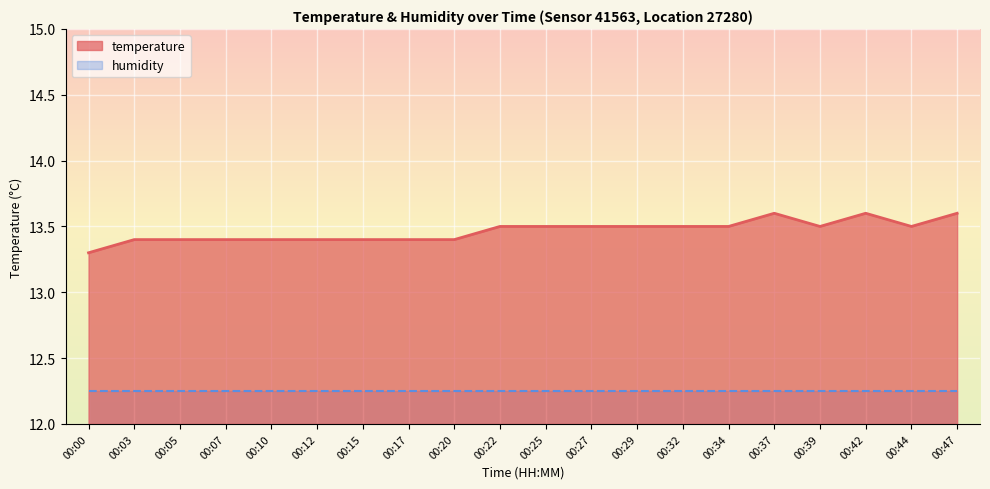

List the labels in order of value, largest first.

00:37, 00:42, 00:47, 00:22, 00:25, 00:27, 00:29, 00:32, 00:34, 00:39, 00:44, 00:03, 00:05, 00:07, 00:10, 00:12, 00:15, 00:17, 00:20, 00:00